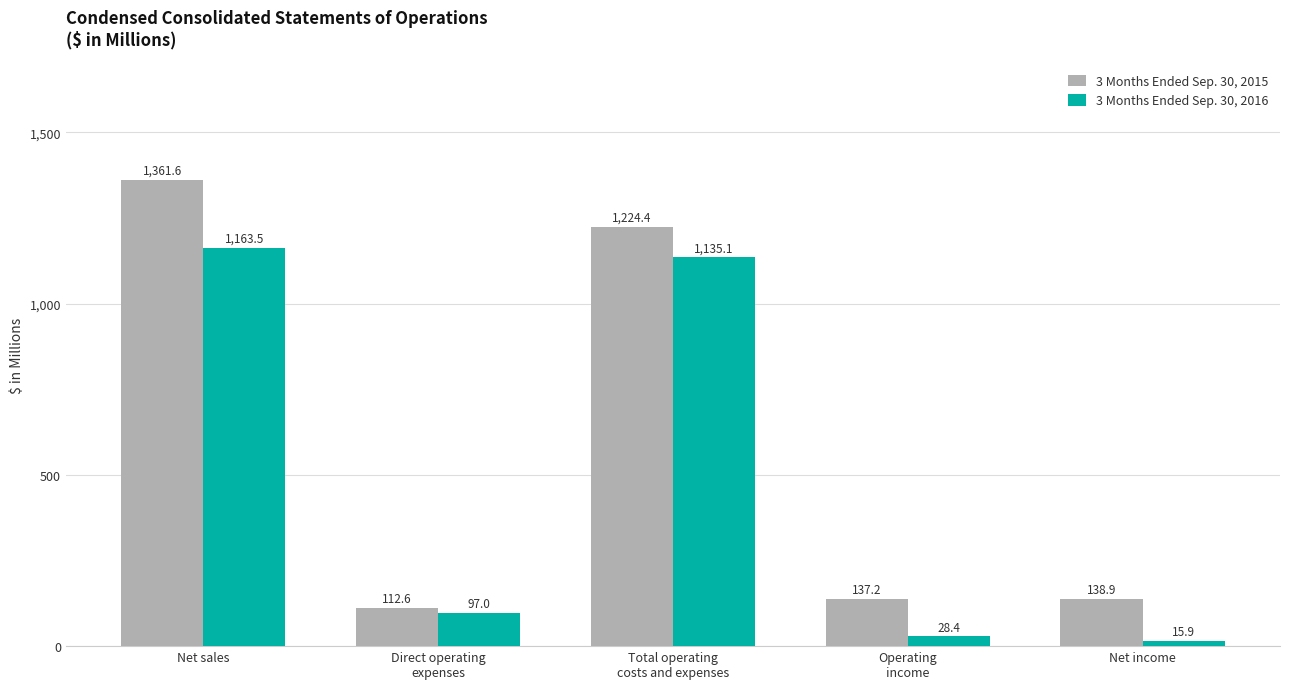

Rank the series by their average value, from highest to lowest.

3 Months Ended Sep. 30, 2015, 3 Months Ended Sep. 30, 2016